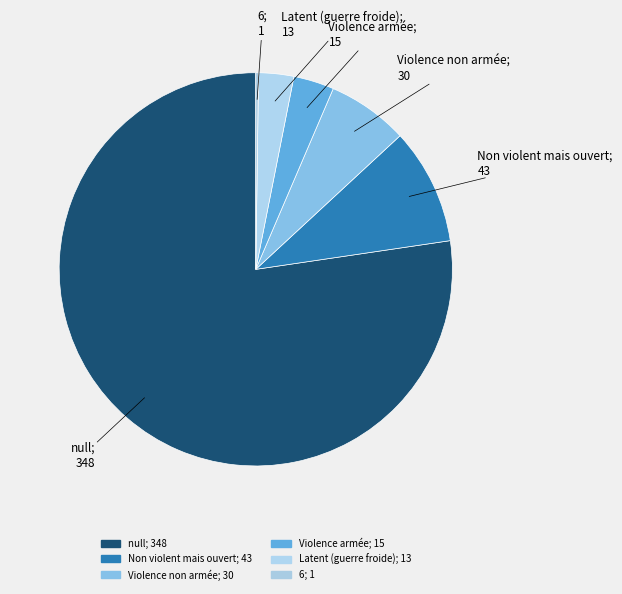

The Violence non armée slice represents 7% of the pie. True or false?

True